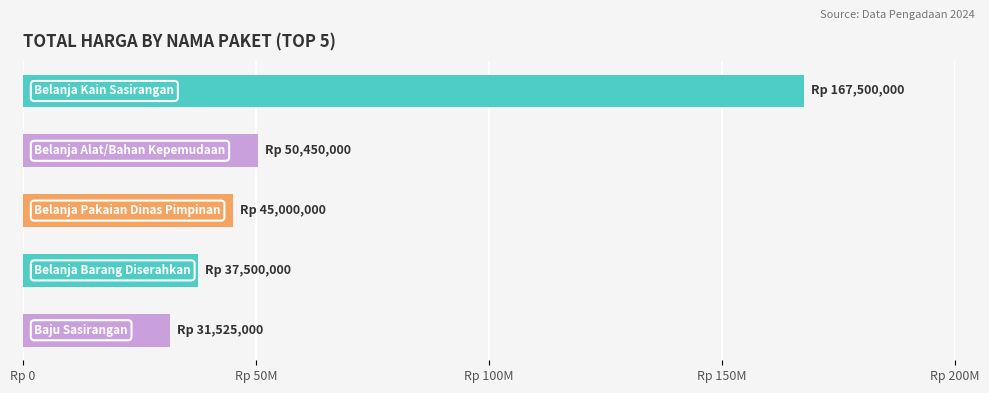

Does the chart contain any negative values?

No